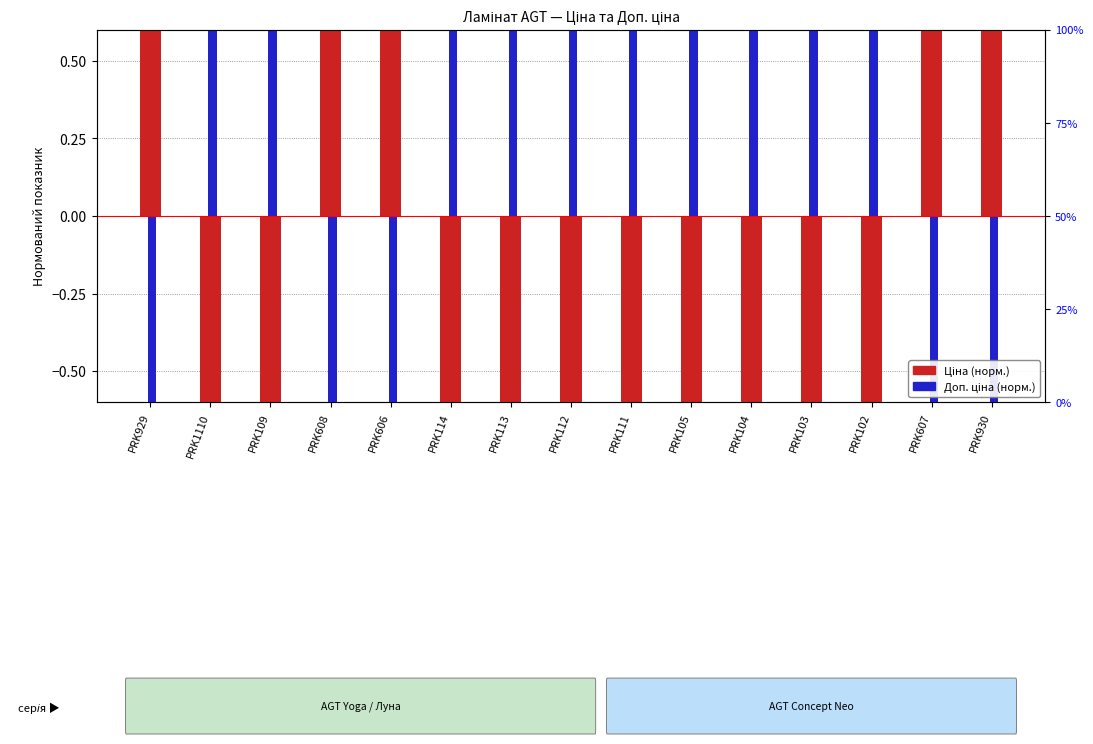

How many bars are there in each group?

2